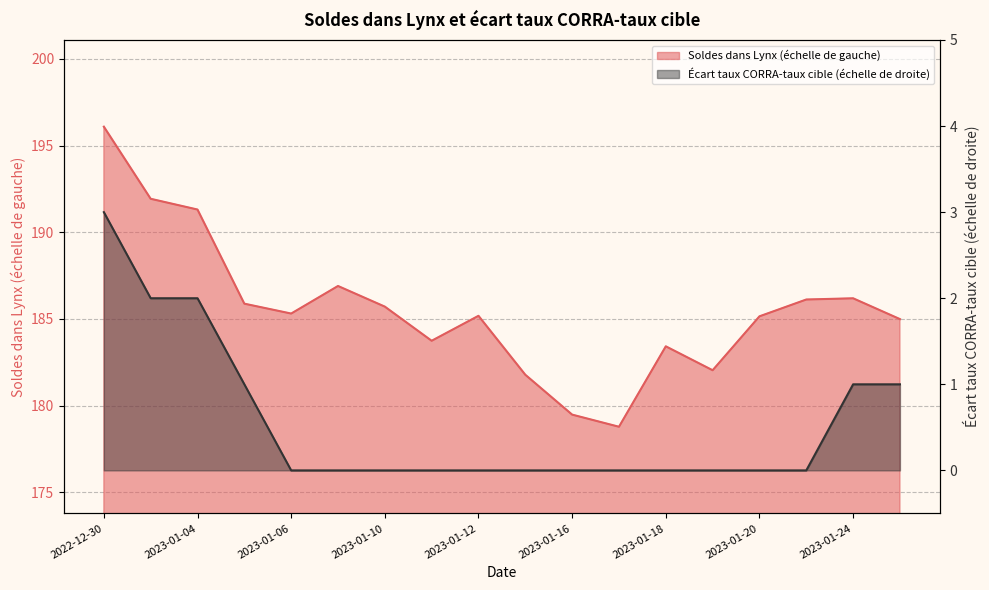

Rank the series by their maximum value, from lowest to highest.

Écart taux CORRA-taux cible (échelle de droite), Soldes dans Lynx (échelle de gauche)